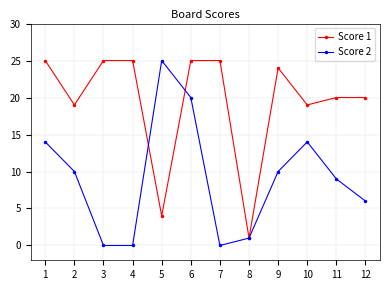

What is the maximum value shown in the chart?

25